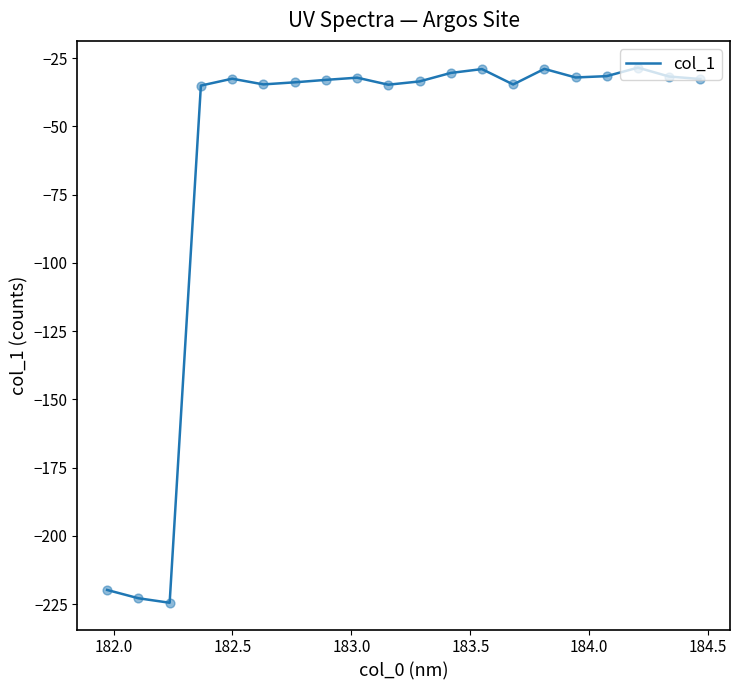

What is the smallest value displayed?

-224.5